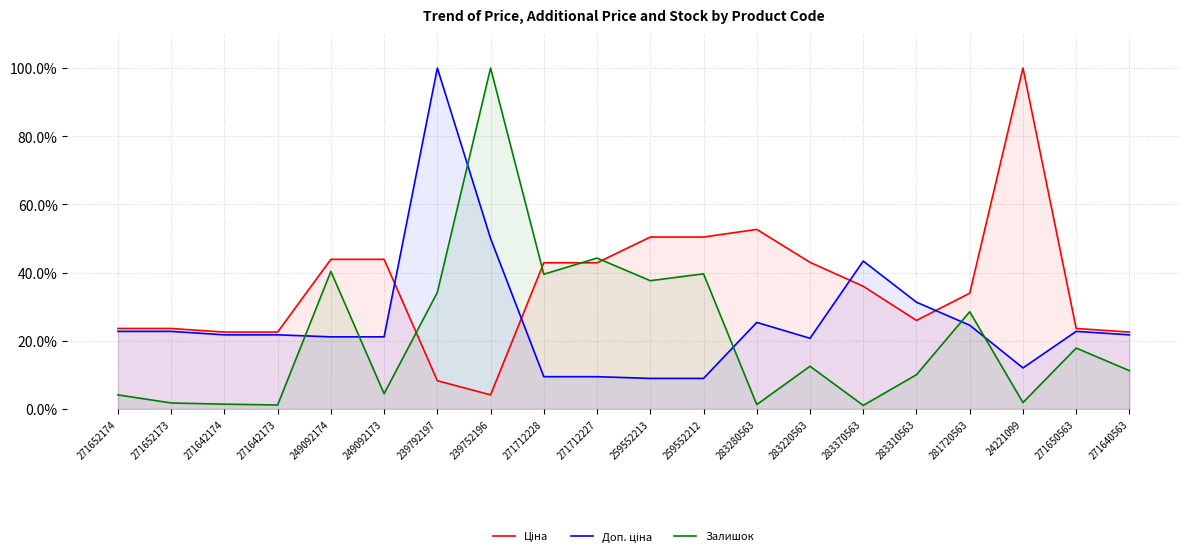

What are all the series names shown in the legend?

Ціна, Доп. ціна, Залишок